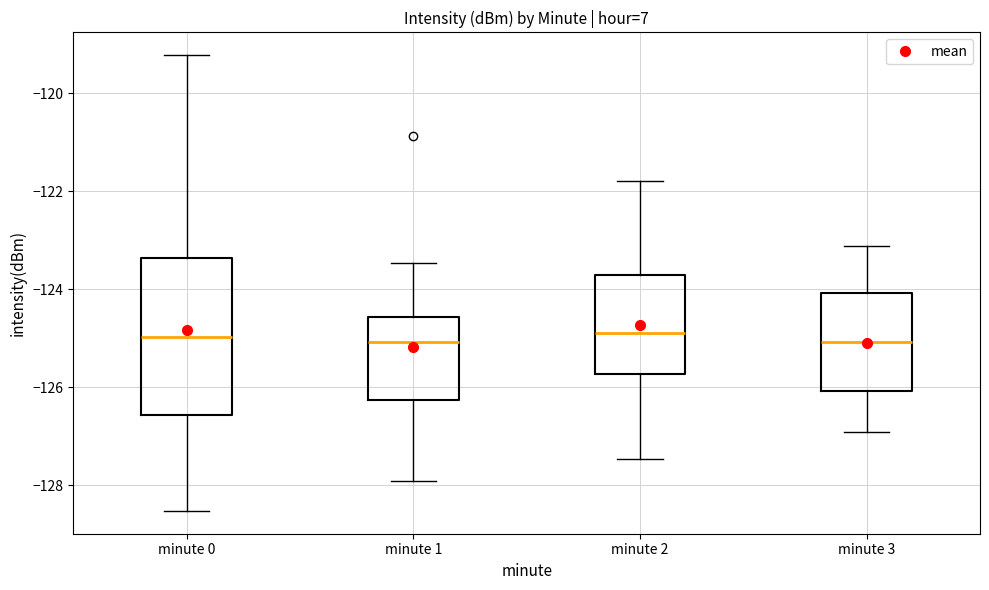

Reading left to right, read every box against the y-axis: the position of its median line, the range the box covers, and the ends of its whiskers. The values are not printed on the chart, so give them approximately, as read against the axis.

minute 0: median -125.0, box -126.6 to -123.4, whiskers -128.6 to -119.2
minute 1: median -125.0, box -126.2 to -124.6, whiskers -128.0 to -123.4
minute 2: median -124.8, box -125.8 to -123.8, whiskers -127.4 to -121.8
minute 3: median -125.0, box -126.0 to -124.0, whiskers -127.0 to -123.2